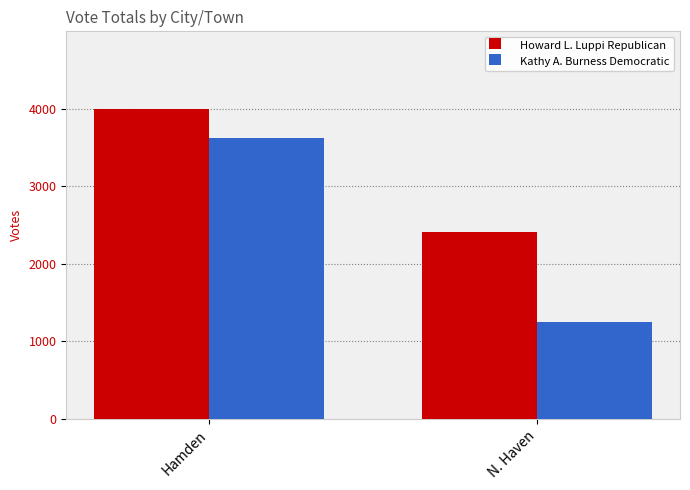

What is the value of the Kathy A. Burness Democratic bar at the 1st from the left?

3624